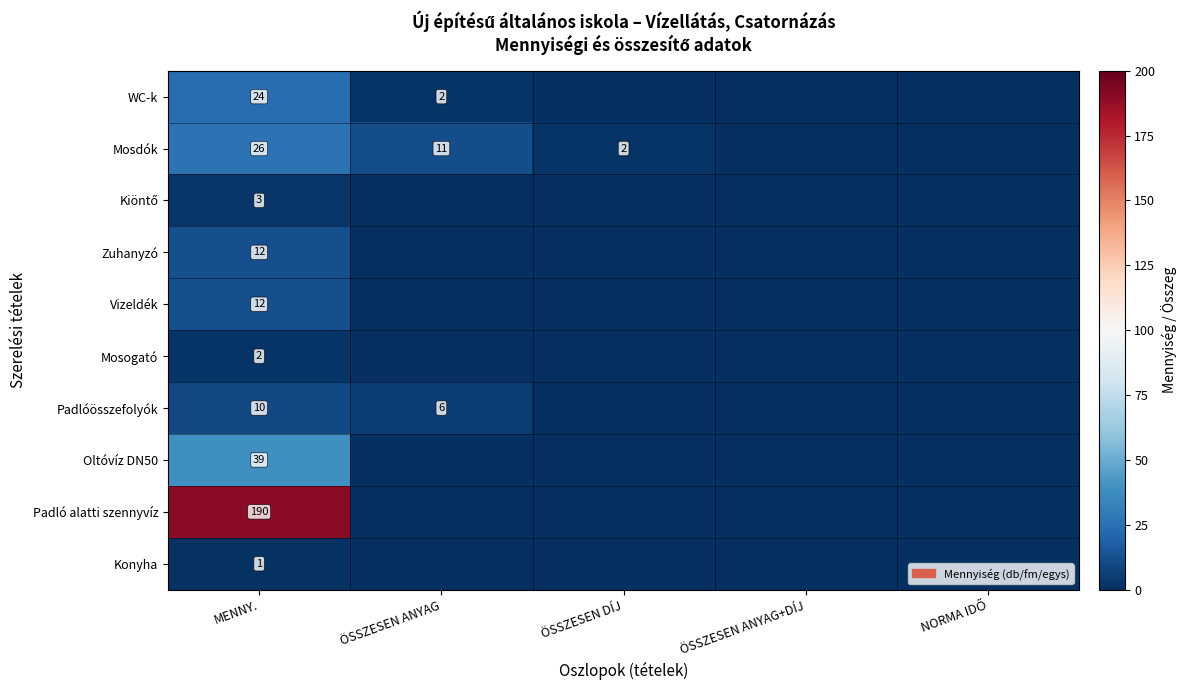

Is it true that Oltóvíz DN50 equals 26 at MENNY.?

False